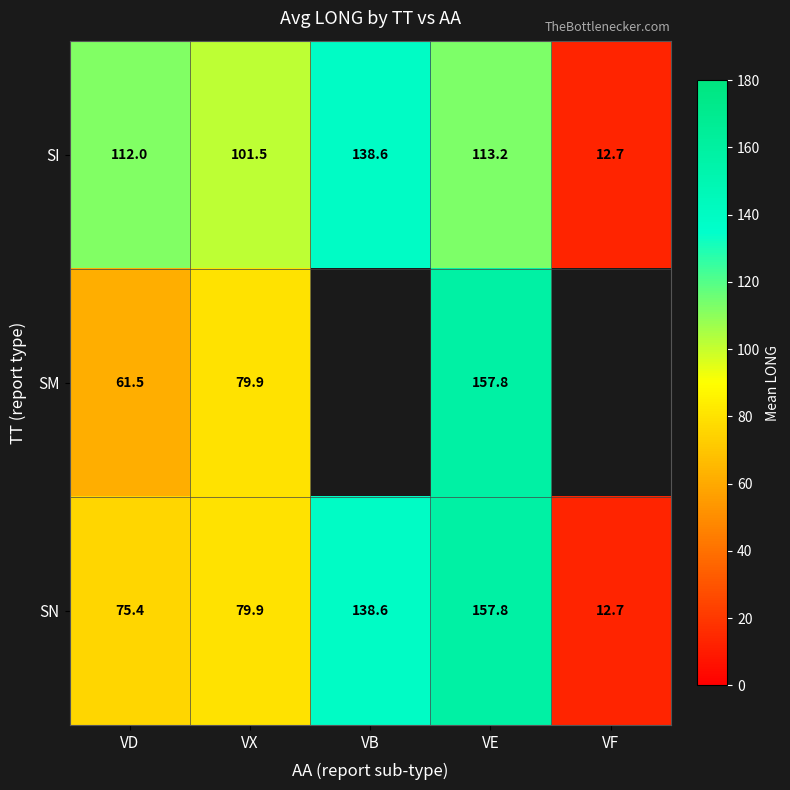

What is the difference between the maximum and minimum values in the SN series?

145.1